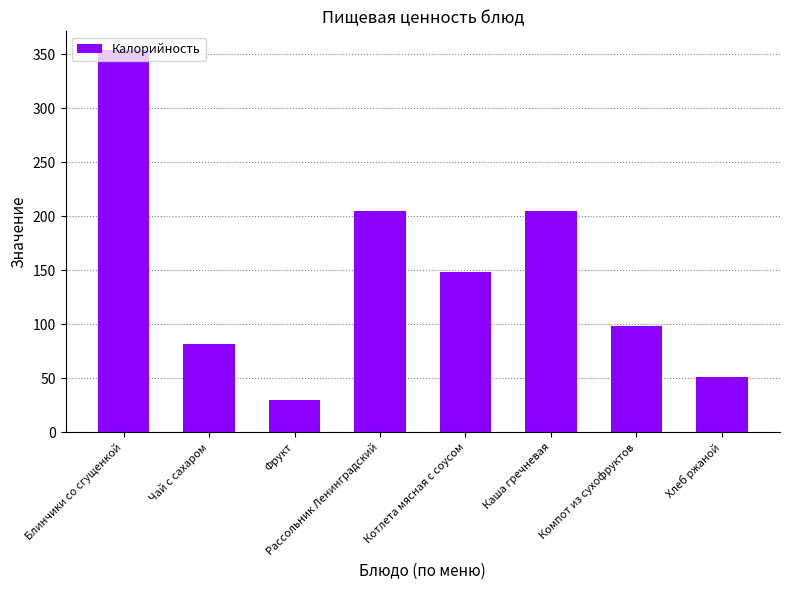

The value at Чай с сахаром is 128.3. True or false?

False